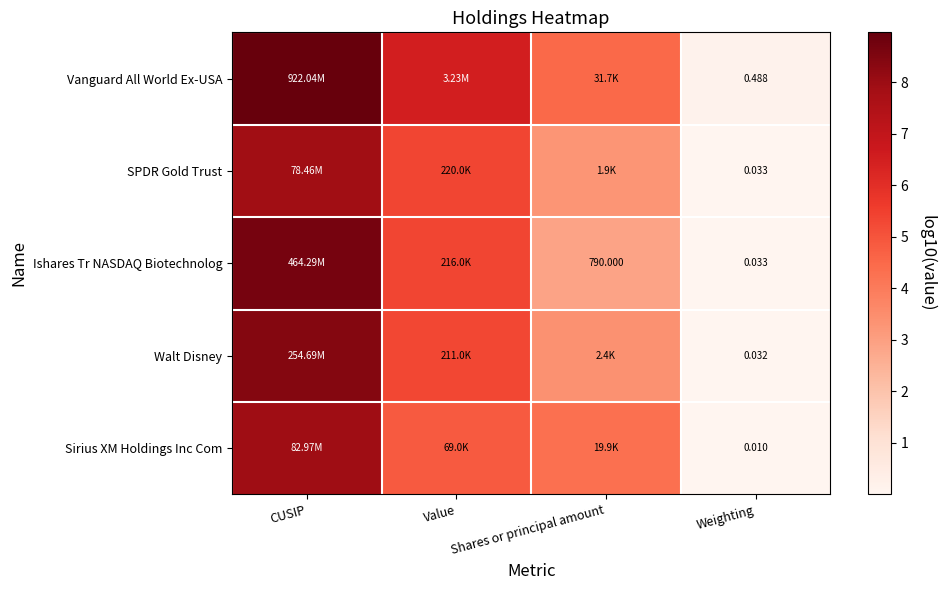

What is the total value across all series at Weighting?

0.6